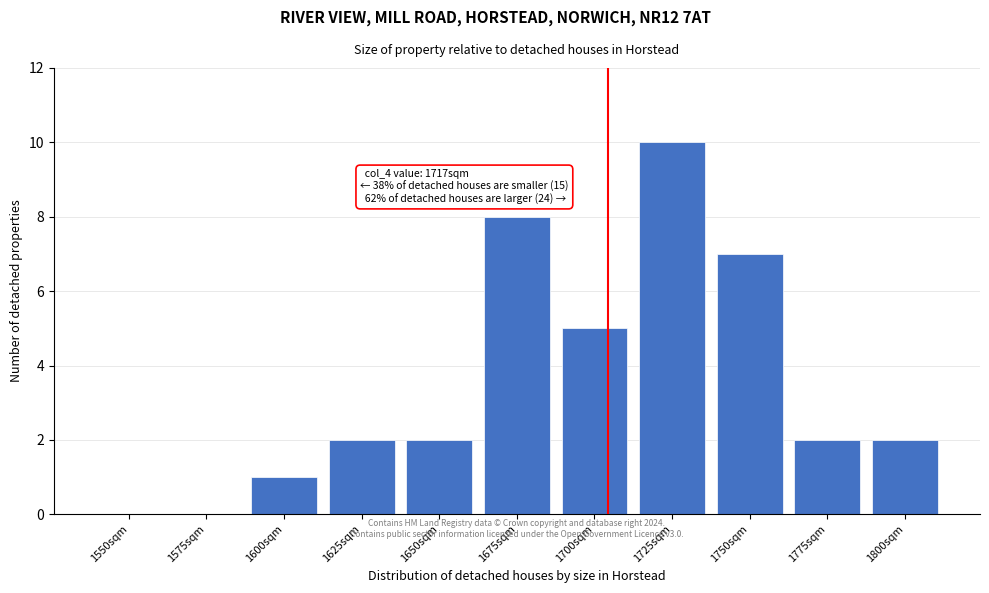

Reading left to right, list all the values displayed in this chart.

1550sqm=0	1575sqm=0	1600sqm=1	1625sqm=2	1650sqm=2	1675sqm=8	1700sqm=5	1725sqm=10	1750sqm=7	1775sqm=2	1800sqm=2